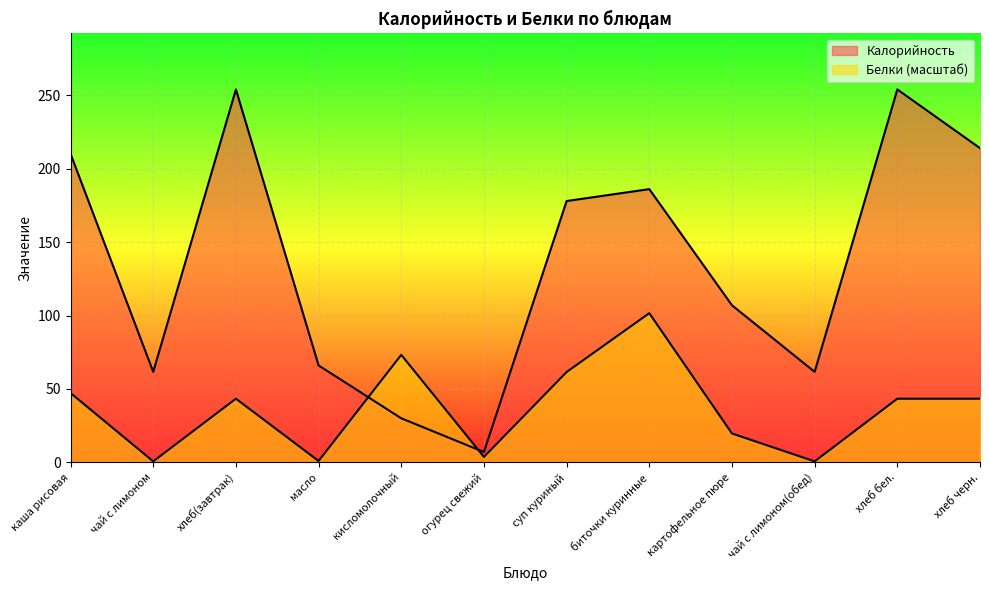

What is the average value of the Белки series?

36.6